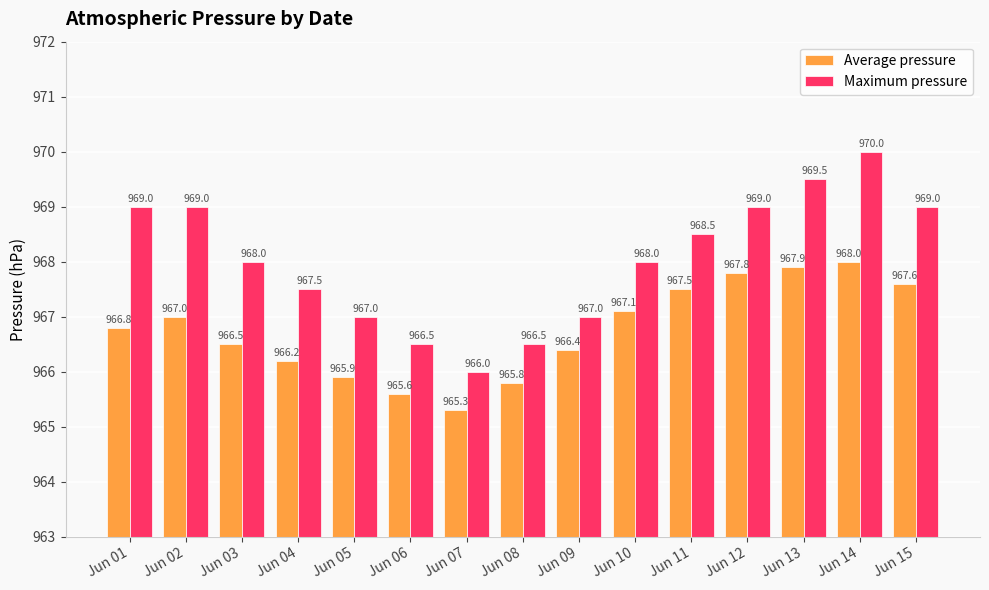

Which series has the largest total across all categories?

Maximum pressure